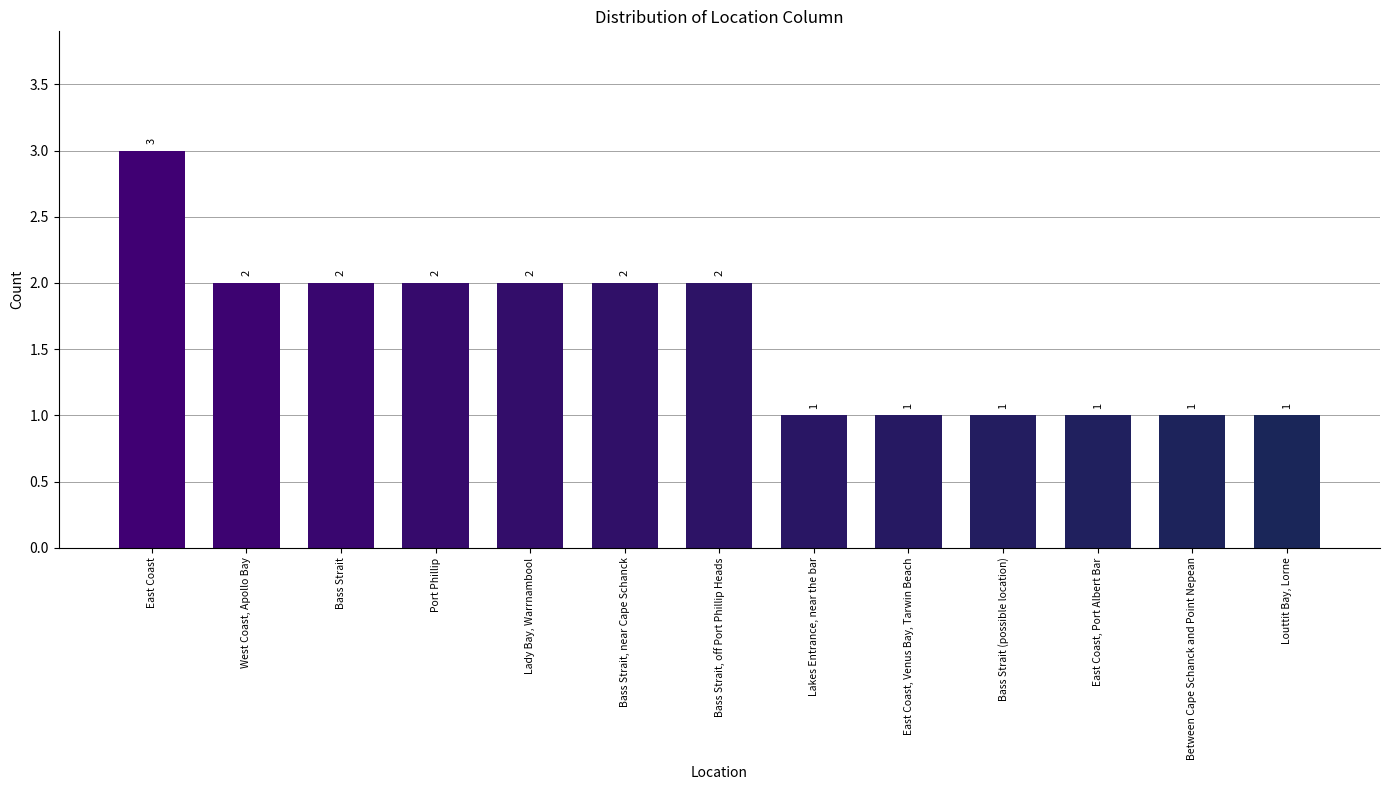

How many data points are less than 2?

6